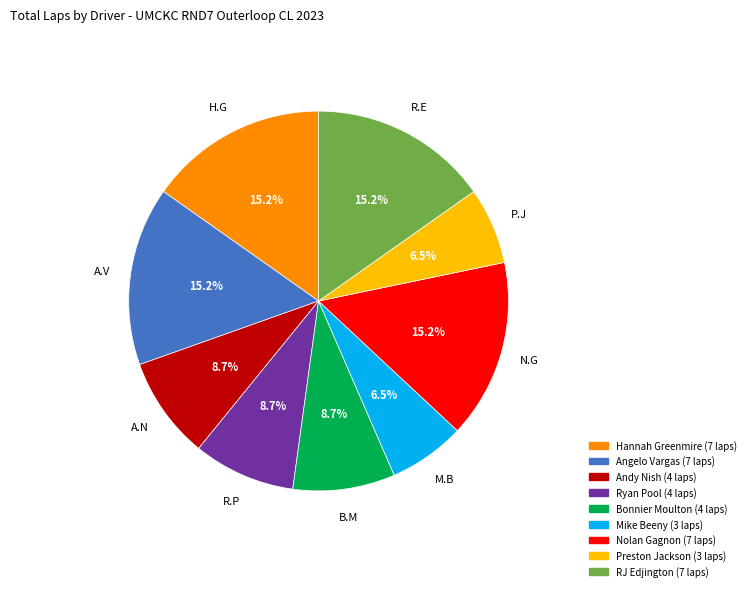

Is there any slice that represents more than half of the pie?

No